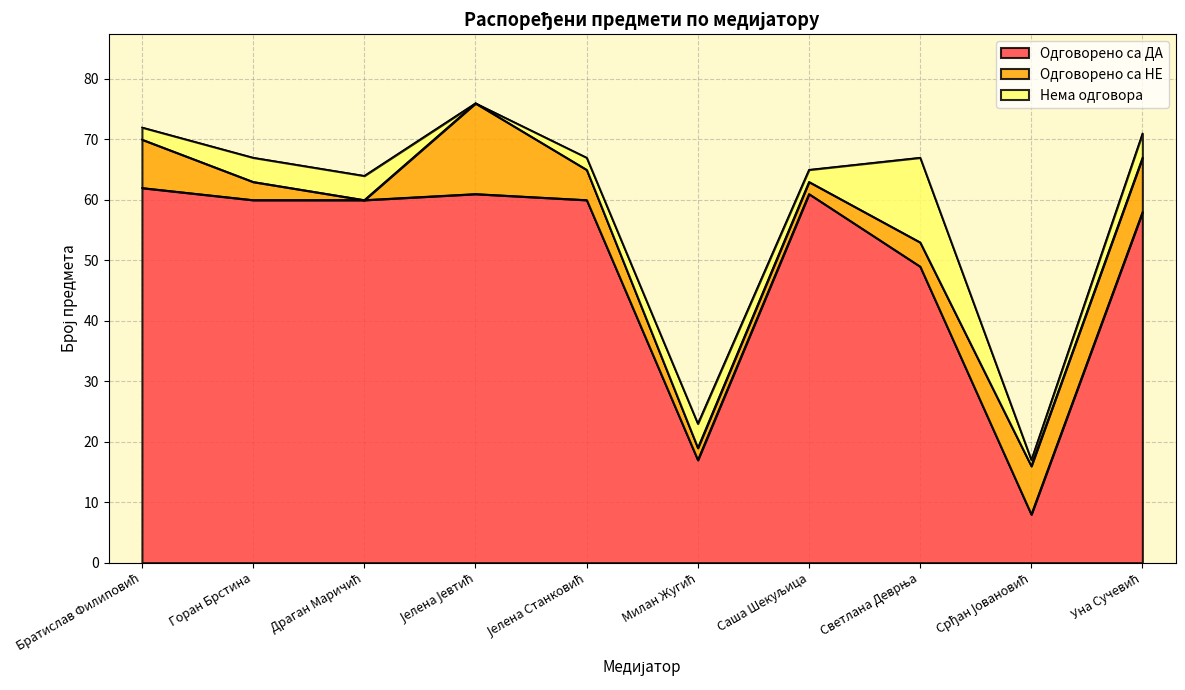

What is the spread (max minus min) of values at Саша Шекуљица?

59